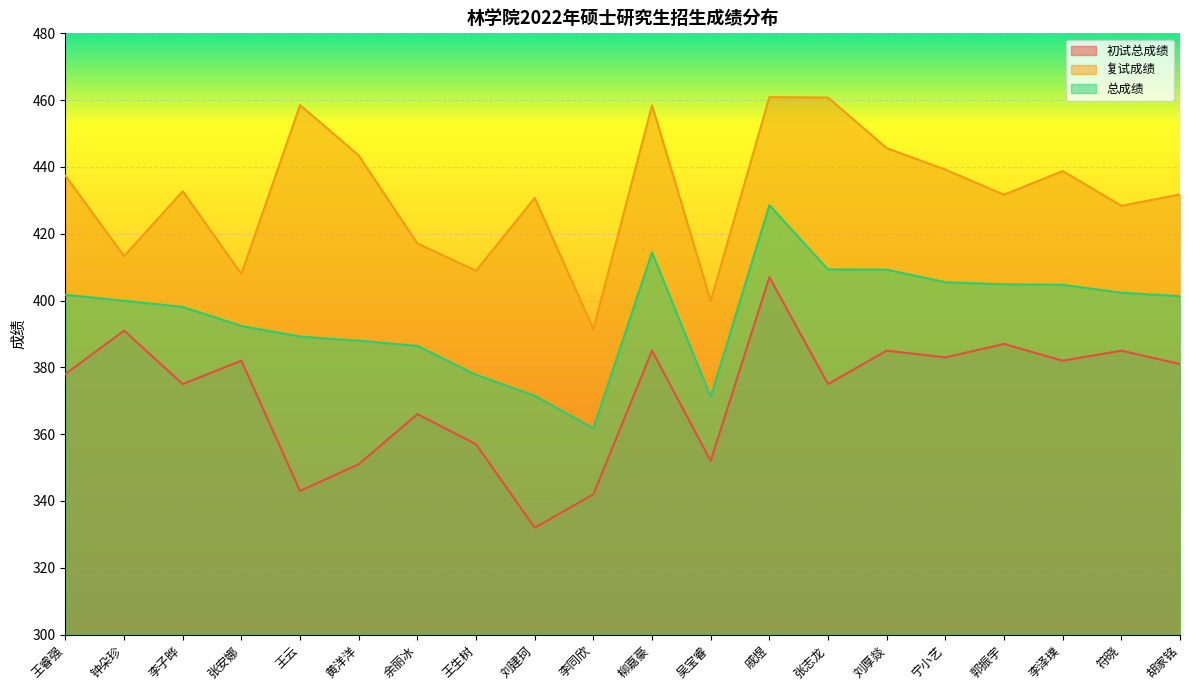

List the series in order of their peak value, highest first.

复试成绩, 总成绩, 初试总成绩